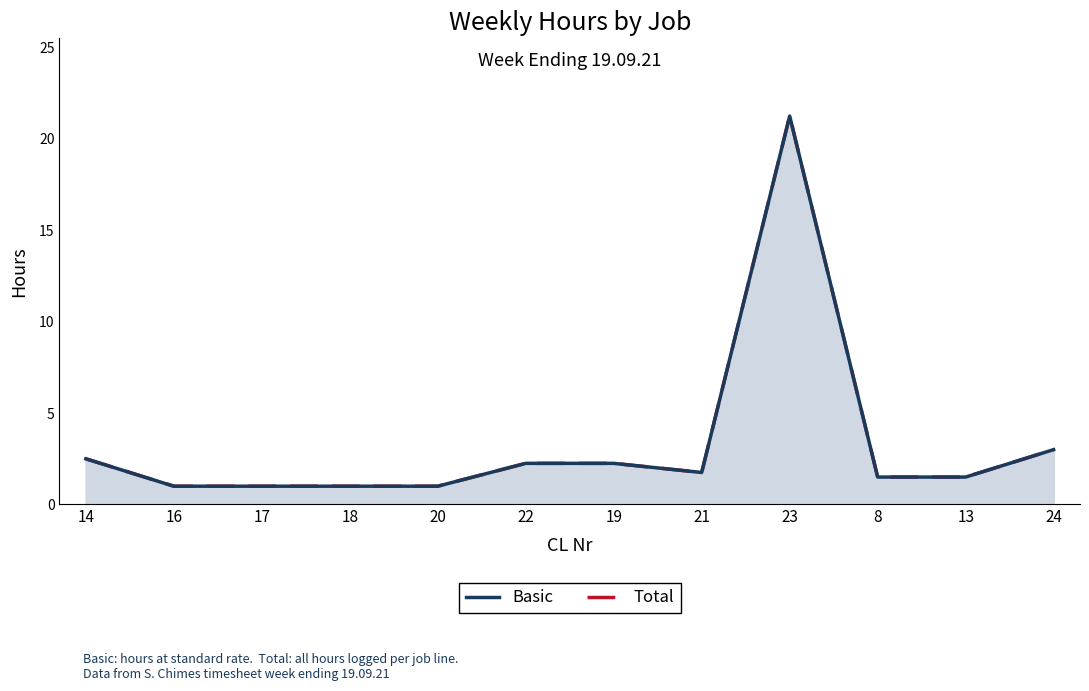

Rank the series at 24 from lowest to highest value.

Total, Basic